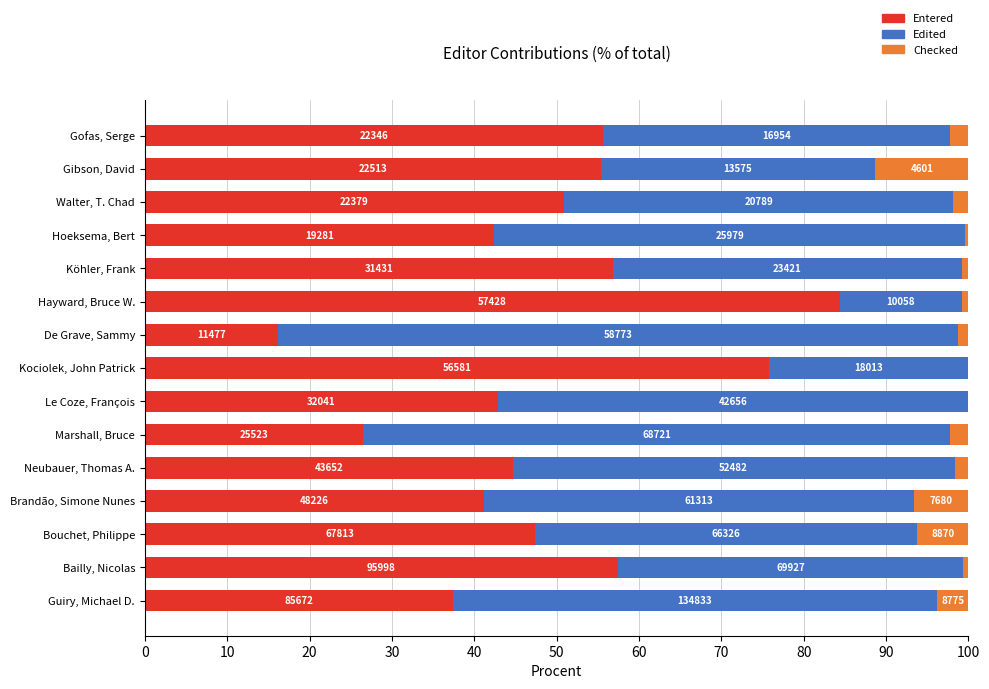

What are all the series names shown in the legend?

Entered, Edited, Checked